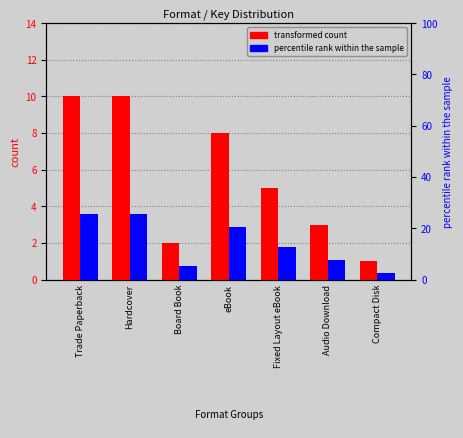

Are the bars grouped side by side (vs. stacked)?

Yes